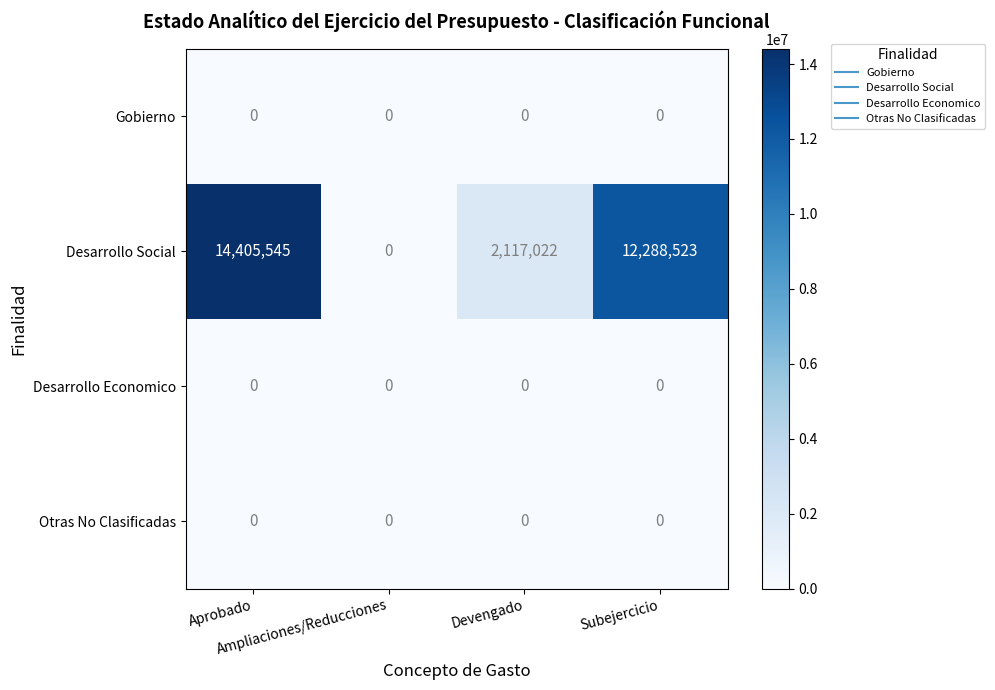

Which series has the largest total across all categories?

Desarrollo Social